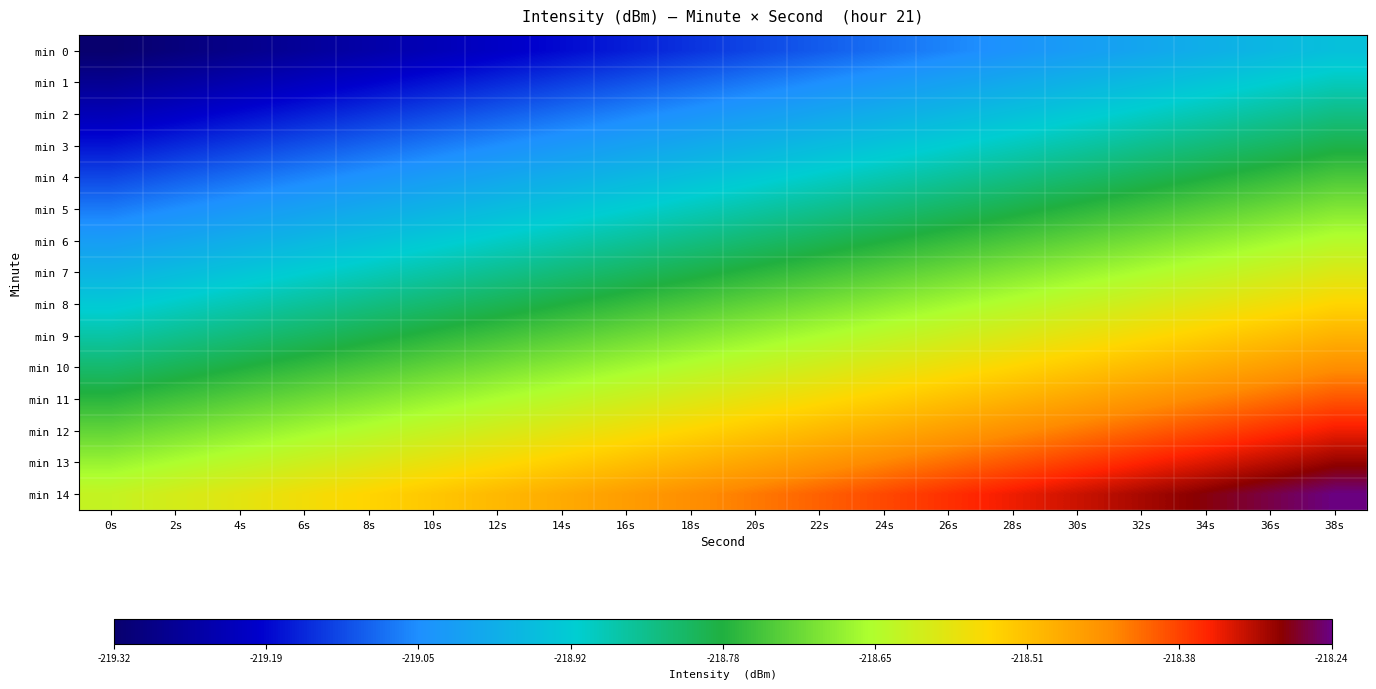

Reading left to right, what are all the values shown in this chart?

min 0: 0s=-219.3	2s=-219.3	4s=-219.3	6s=-219.3	8s=-219.2	10s=-219.2	12s=-219.2	14s=-219.2	16s=-219.2	18s=-219.1	20s=-219.1	22s=-219.1	24s=-219.1	26s=-219.1	28s=-219.0	30s=-219.0	32s=-219.0	34s=-219.0	36s=-219.0	38s=-218.9
min 1: 0s=-219.3	2s=-219.3	4s=-219.2	6s=-219.2	8s=-219.2	10s=-219.2	12s=-219.2	14s=-219.1	16s=-219.1	18s=-219.1	20s=-219.1	22s=-219.1	24s=-219.0	26s=-219.0	28s=-219.0	30s=-219.0	32s=-219.0	34s=-218.9	36s=-218.9	38s=-218.9
min 2: 0s=-219.2	2s=-219.2	4s=-219.2	6s=-219.2	8s=-219.1	10s=-219.1	12s=-219.1	14s=-219.1	16s=-219.1	18s=-219.0	20s=-219.0	22s=-219.0	24s=-219.0	26s=-219.0	28s=-218.9	30s=-218.9	32s=-218.9	34s=-218.9	36s=-218.9	38s=-218.8
min 3: 0s=-219.2	2s=-219.2	4s=-219.1	6s=-219.1	8s=-219.1	10s=-219.1	12s=-219.1	14s=-219.0	16s=-219.0	18s=-219.0	20s=-219.0	22s=-219.0	24s=-218.9	26s=-218.9	28s=-218.9	30s=-218.9	32s=-218.9	34s=-218.8	36s=-218.8	38s=-218.8
min 4: 0s=-219.1	2s=-219.1	4s=-219.1	6s=-219.1	8s=-219.0	10s=-219.0	12s=-219.0	14s=-219.0	16s=-219.0	18s=-218.9	20s=-218.9	22s=-218.9	24s=-218.9	26s=-218.9	28s=-218.8	30s=-218.8	32s=-218.8	34s=-218.8	36s=-218.8	38s=-218.7
min 5: 0s=-219.1	2s=-219.1	4s=-219.0	6s=-219.0	8s=-219.0	10s=-219.0	12s=-219.0	14s=-218.9	16s=-218.9	18s=-218.9	20s=-218.9	22s=-218.9	24s=-218.8	26s=-218.8	28s=-218.8	30s=-218.8	32s=-218.8	34s=-218.7	36s=-218.7	38s=-218.7
min 6: 0s=-219.0	2s=-219.0	4s=-219.0	6s=-219.0	8s=-218.9	10s=-218.9	12s=-218.9	14s=-218.9	16s=-218.9	18s=-218.8	20s=-218.8	22s=-218.8	24s=-218.8	26s=-218.8	28s=-218.7	30s=-218.7	32s=-218.7	34s=-218.7	36s=-218.7	38s=-218.6
min 7: 0s=-219.0	2s=-219.0	4s=-218.9	6s=-218.9	8s=-218.9	10s=-218.9	12s=-218.9	14s=-218.8	16s=-218.8	18s=-218.8	20s=-218.8	22s=-218.8	24s=-218.7	26s=-218.7	28s=-218.7	30s=-218.7	32s=-218.7	34s=-218.6	36s=-218.6	38s=-218.6
min 8: 0s=-218.9	2s=-218.9	4s=-218.9	6s=-218.9	8s=-218.8	10s=-218.8	12s=-218.8	14s=-218.8	16s=-218.8	18s=-218.7	20s=-218.7	22s=-218.7	24s=-218.7	26s=-218.7	28s=-218.6	30s=-218.6	32s=-218.6	34s=-218.6	36s=-218.6	38s=-218.5
min 9: 0s=-218.9	2s=-218.9	4s=-218.8	6s=-218.8	8s=-218.8	10s=-218.8	12s=-218.8	14s=-218.7	16s=-218.7	18s=-218.7	20s=-218.7	22s=-218.7	24s=-218.6	26s=-218.6	28s=-218.6	30s=-218.6	32s=-218.6	34s=-218.5	36s=-218.5	38s=-218.5
min 10: 0s=-218.8	2s=-218.8	4s=-218.8	6s=-218.8	8s=-218.7	10s=-218.7	12s=-218.7	14s=-218.7	16s=-218.7	18s=-218.6	20s=-218.6	22s=-218.6	24s=-218.6	26s=-218.6	28s=-218.5	30s=-218.5	32s=-218.5	34s=-218.5	36s=-218.5	38s=-218.4
min 11: 0s=-218.8	2s=-218.8	4s=-218.7	6s=-218.7	8s=-218.7	10s=-218.7	12s=-218.7	14s=-218.6	16s=-218.6	18s=-218.6	20s=-218.6	22s=-218.6	24s=-218.5	26s=-218.5	28s=-218.5	30s=-218.5	32s=-218.5	34s=-218.4	36s=-218.4	38s=-218.4
min 12: 0s=-218.7	2s=-218.7	4s=-218.7	6s=-218.7	8s=-218.6	10s=-218.6	12s=-218.6	14s=-218.6	16s=-218.6	18s=-218.5	20s=-218.5	22s=-218.5	24s=-218.5	26s=-218.5	28s=-218.4	30s=-218.4	32s=-218.4	34s=-218.4	36s=-218.4	38s=-218.3
min 13: 0s=-218.7	2s=-218.7	4s=-218.6	6s=-218.6	8s=-218.6	10s=-218.6	12s=-218.6	14s=-218.5	16s=-218.5	18s=-218.5	20s=-218.5	22s=-218.5	24s=-218.4	26s=-218.4	28s=-218.4	30s=-218.4	32s=-218.4	34s=-218.3	36s=-218.3	38s=-218.3
min 14: 0s=-218.6	2s=-218.6	4s=-218.6	6s=-218.6	8s=-218.5	10s=-218.5	12s=-218.5	14s=-218.5	16s=-218.5	18s=-218.4	20s=-218.4	22s=-218.4	24s=-218.4	26s=-218.4	28s=-218.3	30s=-218.3	32s=-218.3	34s=-218.3	36s=-218.3	38s=-218.2